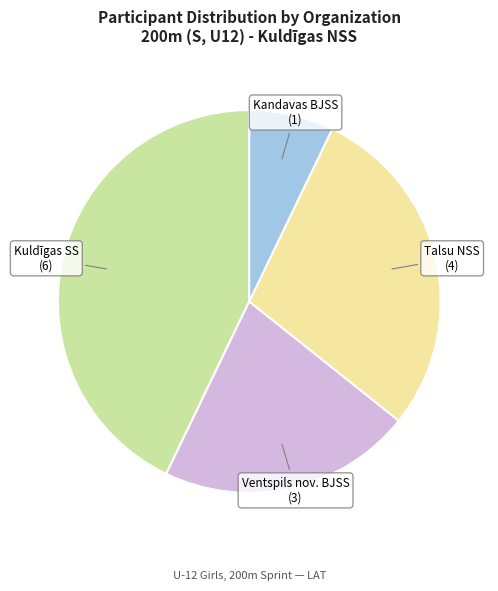

Does any single category account for the majority?

No